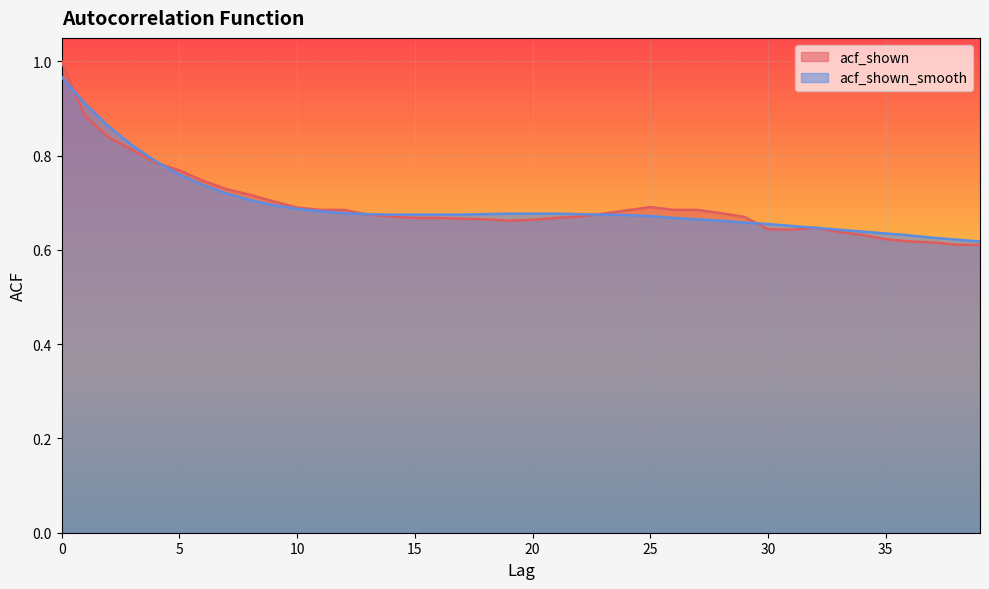

How many times do acf_shown_smooth and acf_shown cross each other?

5